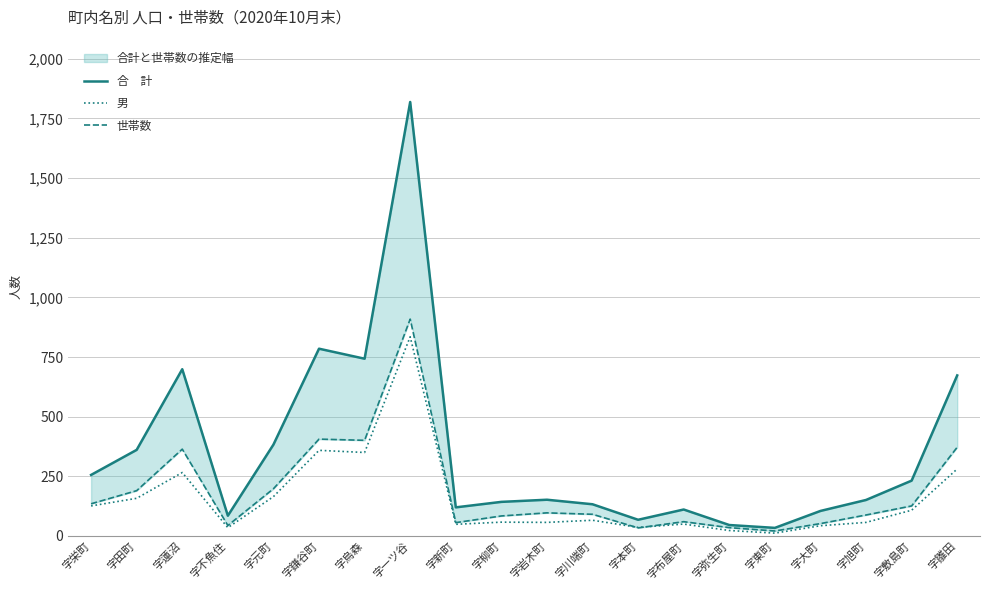

Reading right to left, extract all data points from this chart.

合　計: 673	232	151	105	34	46	111	68	133	152	143	120	1819	743	785	383	85	699	361	256
男: 281	108	57	43	12	23	50	36	66	57	58	49	835	350	359	165	35	266	158	126
世帯数: 372	126	88	52	21	35	60	34	91	97	84	56	909	401	406	198	44	364	190	135